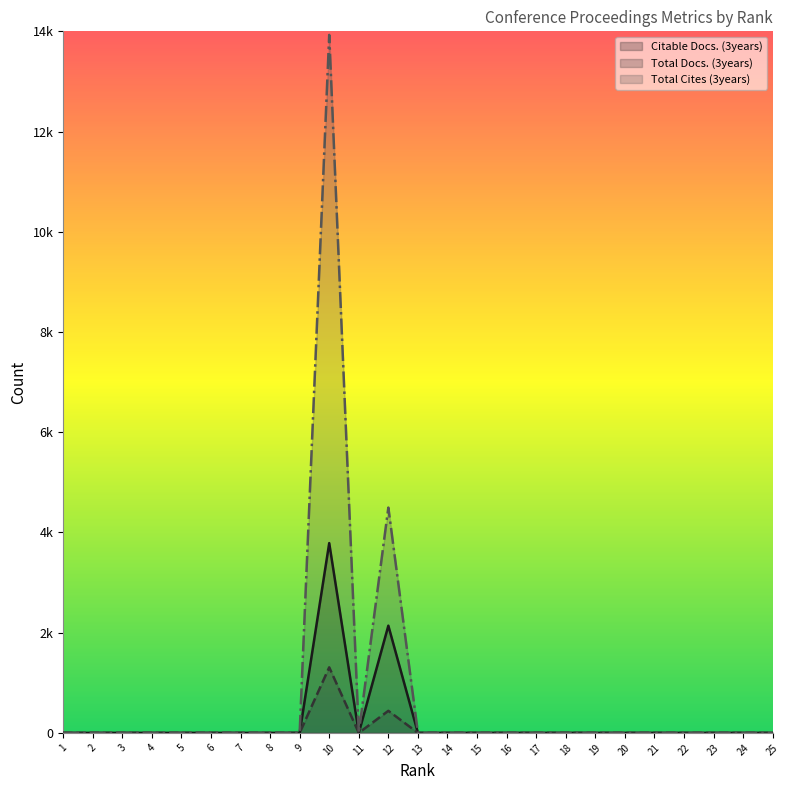

What are all the series names shown in the legend?

Citable Docs. (3years), Total Docs. (3years), Total Cites (3years)